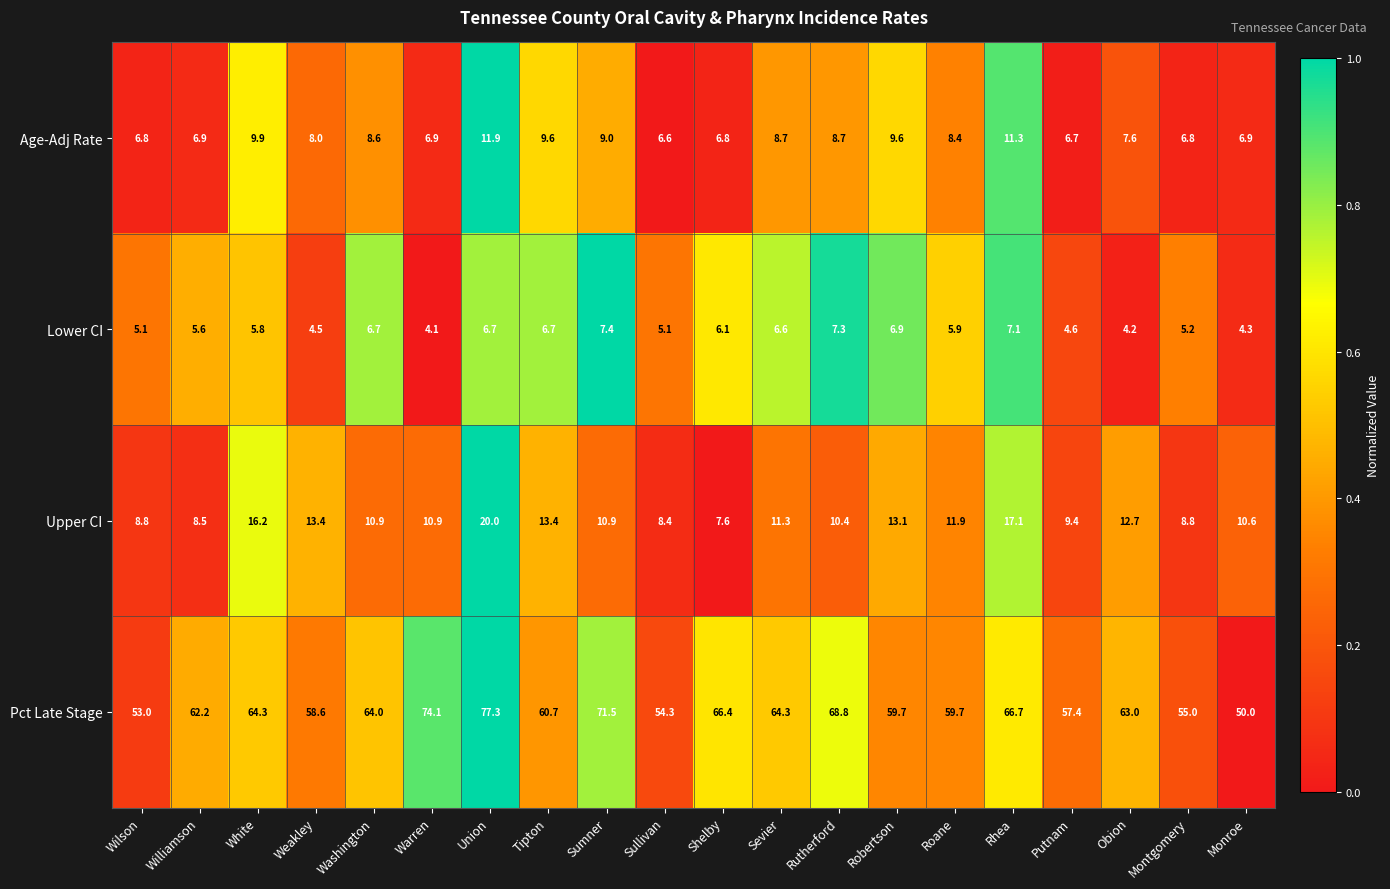

At which category is the sum across all series the highest?

Union